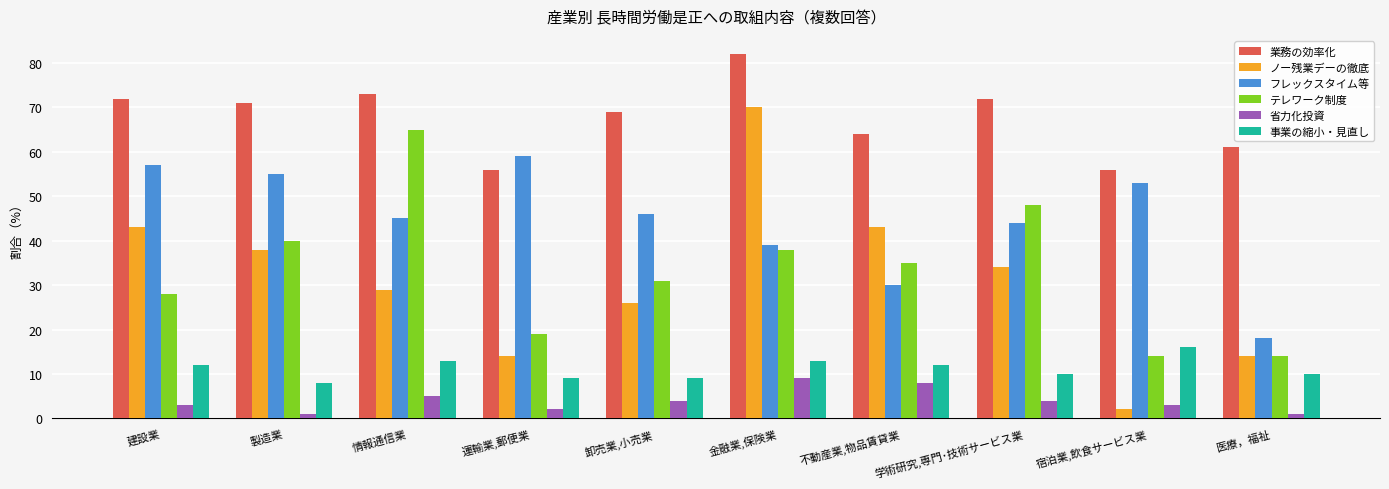

How many values in the 事業の縮小・見直し series are below 12?

5